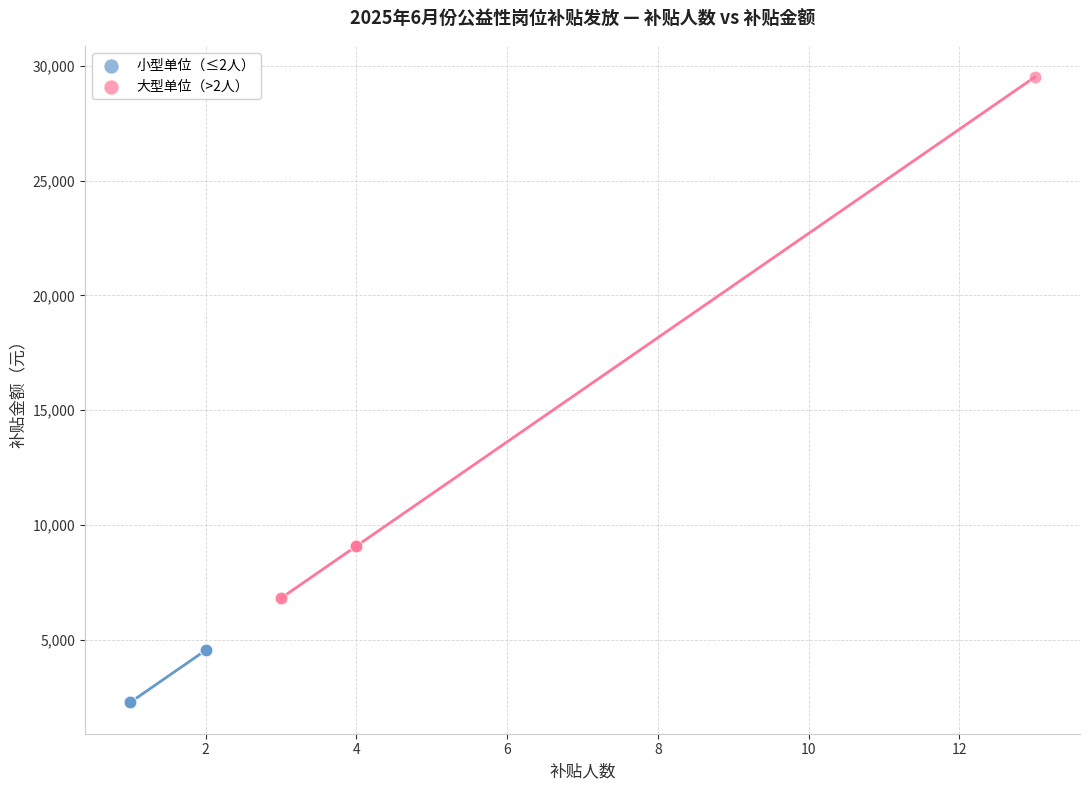

What are all the series names shown in the legend?

小型单位（≤2人）, 大型单位（>2人）